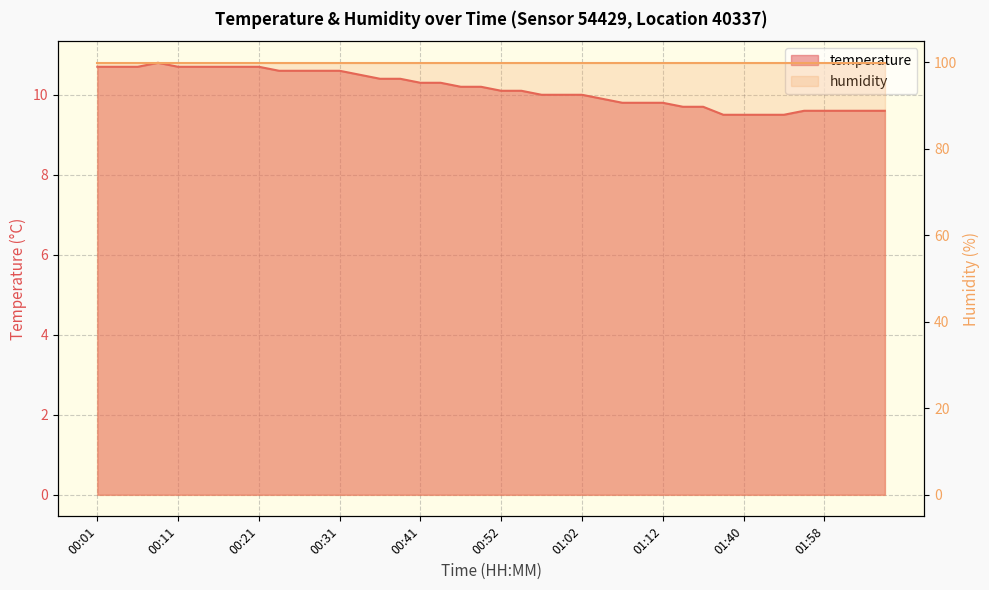

List the labels in order of value, largest first.

00:09, 00:01, 00:04, 00:06, 00:11, 00:14, 00:16, 00:18, 00:21, 00:24, 00:26, 00:28, 00:31, 00:33, 00:36, 00:38, 00:41, 00:44, 00:47, 00:49, 00:52, 00:54, 00:57, 00:59, 01:02, 01:04, 01:07, 01:10, 01:12, 01:15, 01:17, 01:56, 01:58, 02:01, 02:04, 02:06, 01:29, 01:40, 01:43, 01:48